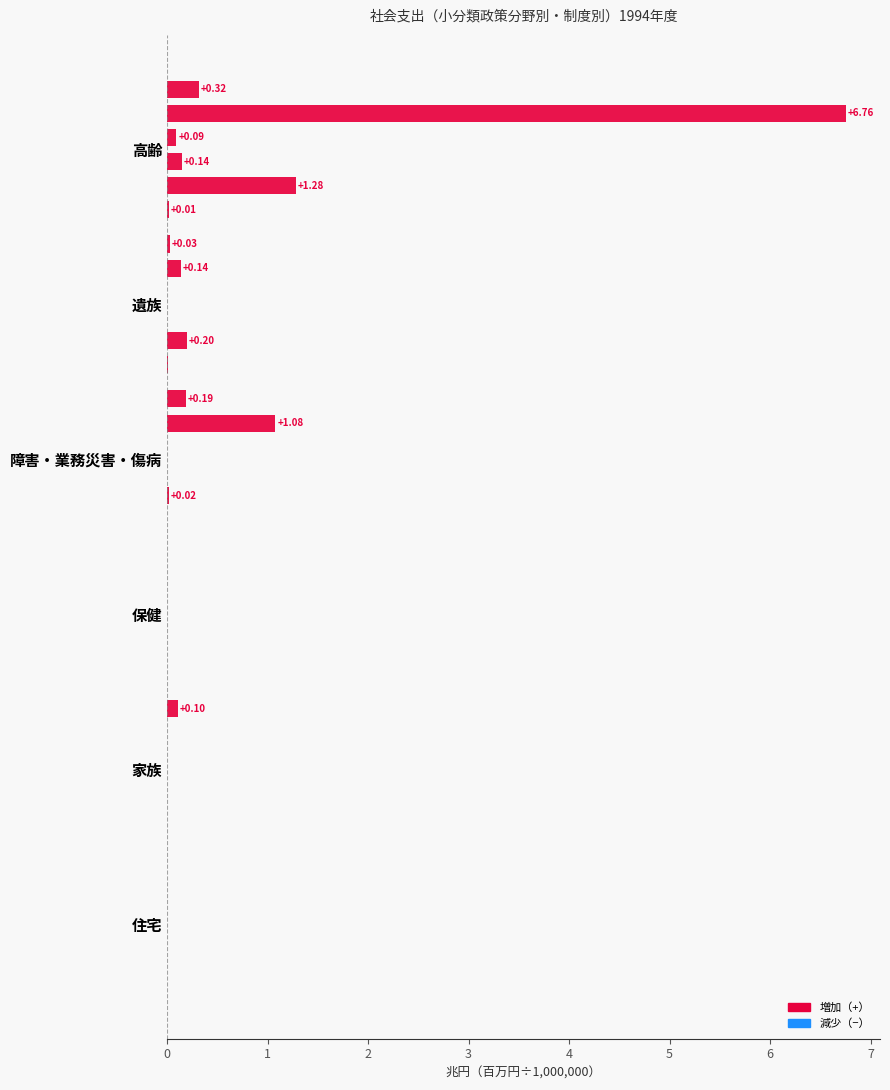

How many groups of bars are there?

6